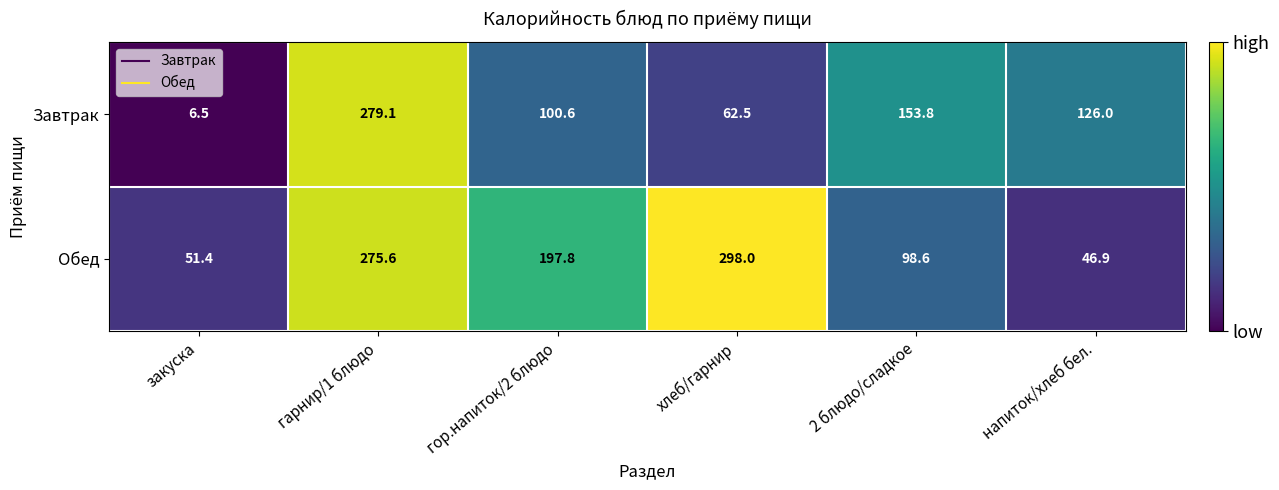

Which series has the largest total across all categories?

Обед